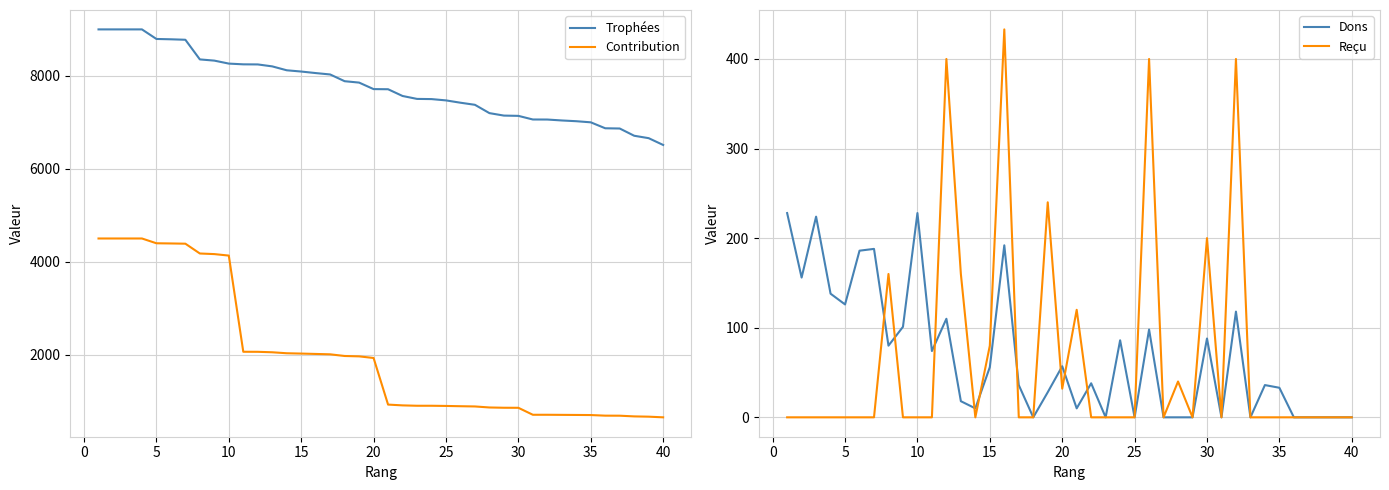

What is the maximum value for Trophées?

9000